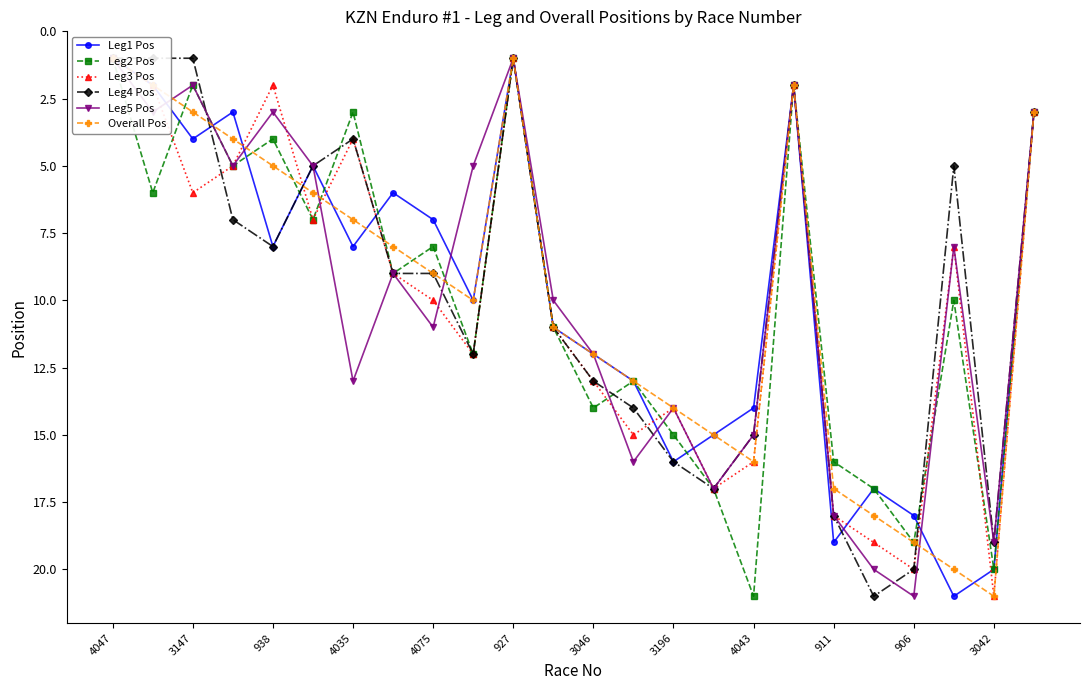

Reading left to right, extract all data points from this chart.

Leg1 Pos: 1	2	4	3	8	5	8	6	7	10	1	11	12	13	16	15	14	2	19	17	18	21	20	3
Leg2 Pos: 1	6	2	5	4	7	3	9	8	12	1	11	14	13	15	17	21	2	16	17	19	10	20	3
Leg3 Pos: 1	2	6	5	2	7	4	9	10	12	1	11	13	15	14	17	16	2	18	19	20	8	21	3
Leg4 Pos: 1	1	1	7	8	5	4	9	9	12	1	11	13	14	16	17	15	2	18	21	20	5	19	3
Leg5 Pos: 1	3	2	5	3	5	13	9	11	5	1	10	12	16	14	17	15	2	18	20	21	8	19	3
Overall Pos: 1	2	3	4	5	6	7	8	9	10	1	11	12	13	14	15	16	2	17	18	19	20	21	3